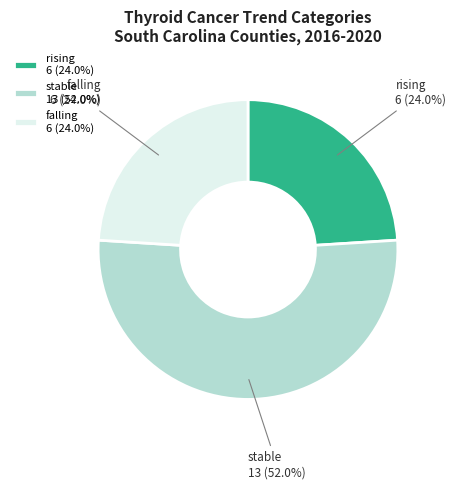

Is there any slice that represents more than half of the pie?

Yes